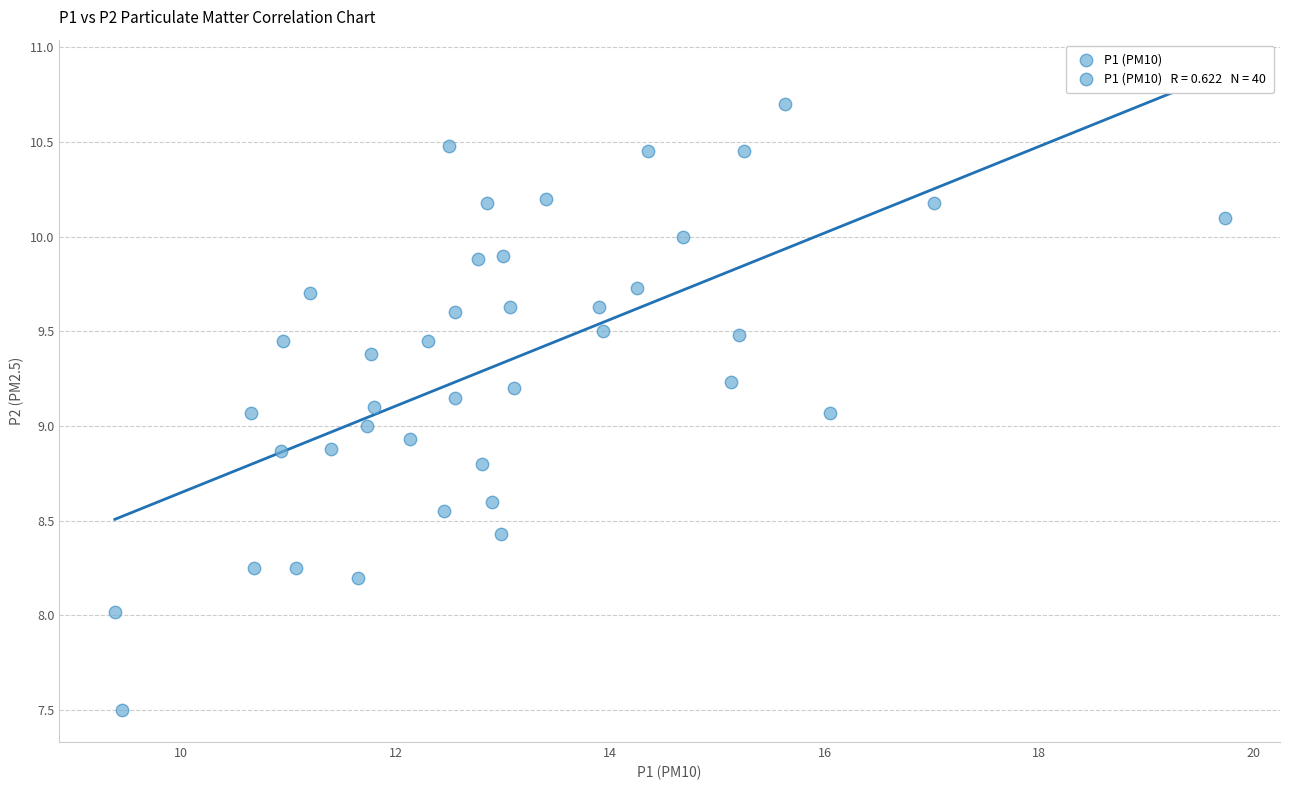

What is the range of Y values (max minus min)?

3.2